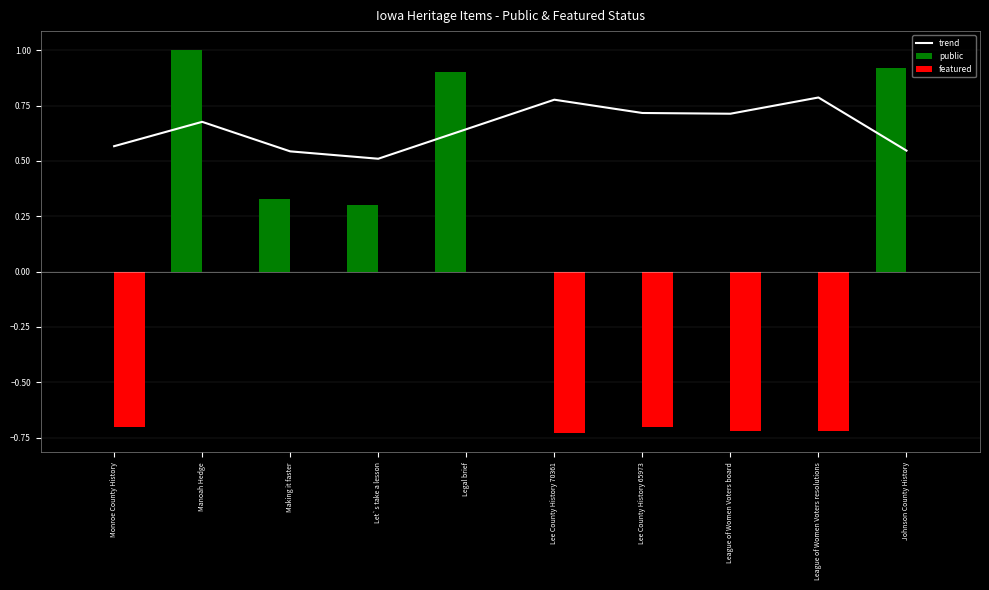

At which category does the chart reach its peak across all series?

Manoah Hedge